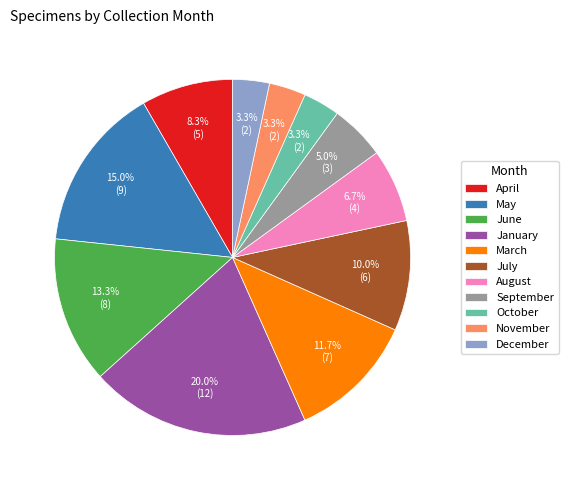

What is the largest slice in the pie chart?

January